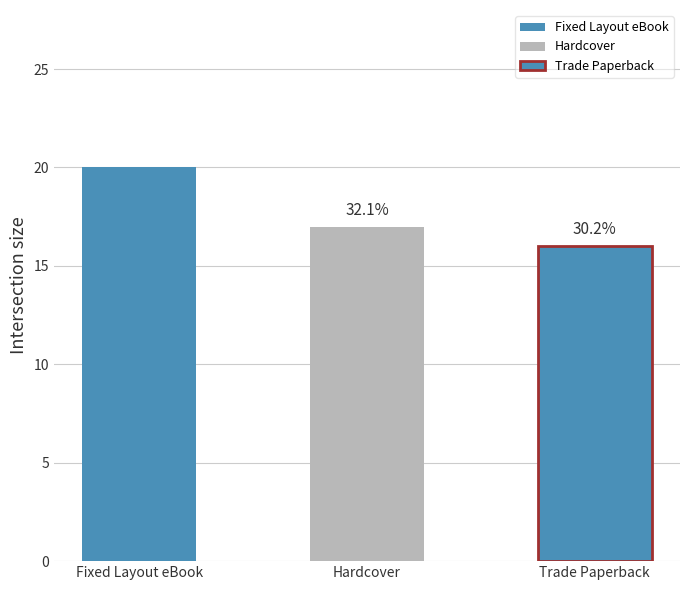

How many categories are shown in the chart?

3